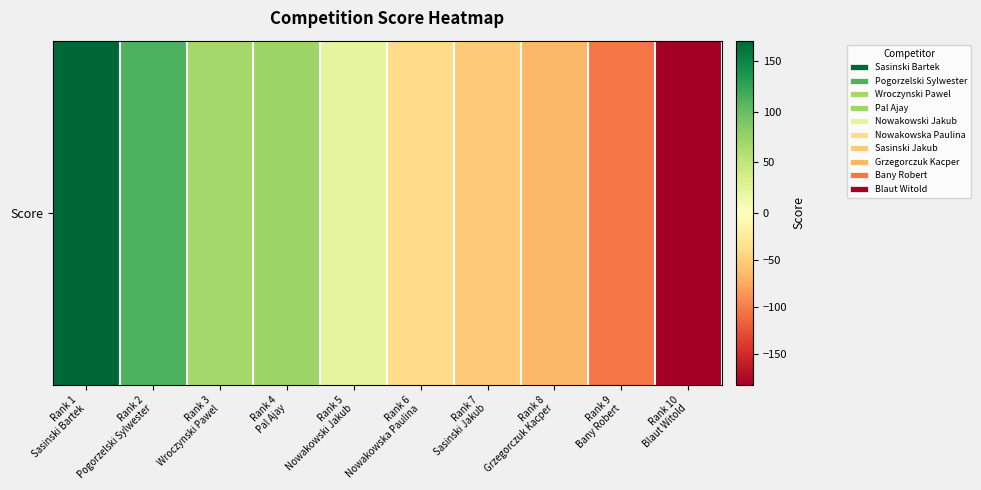

Count the number of values greater than 22.

4